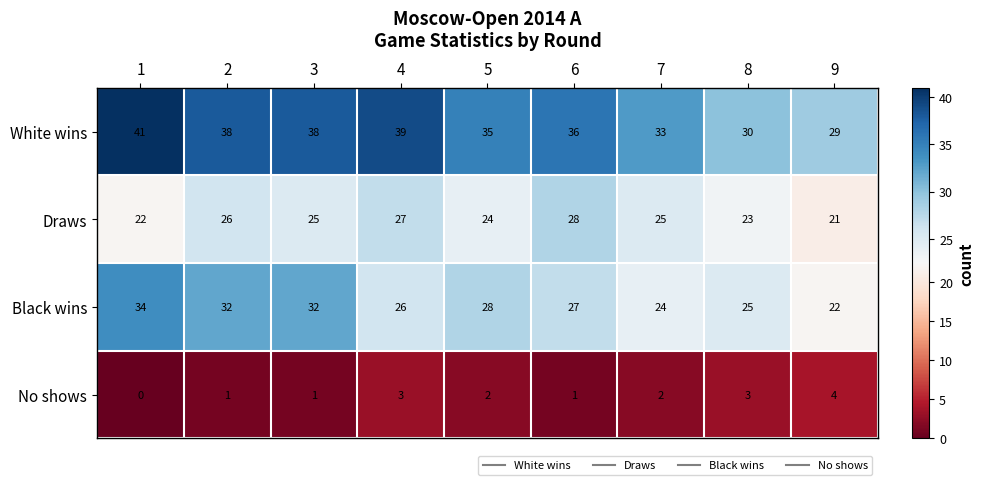

The value of Black wins at 8 is 17. True or false?

False